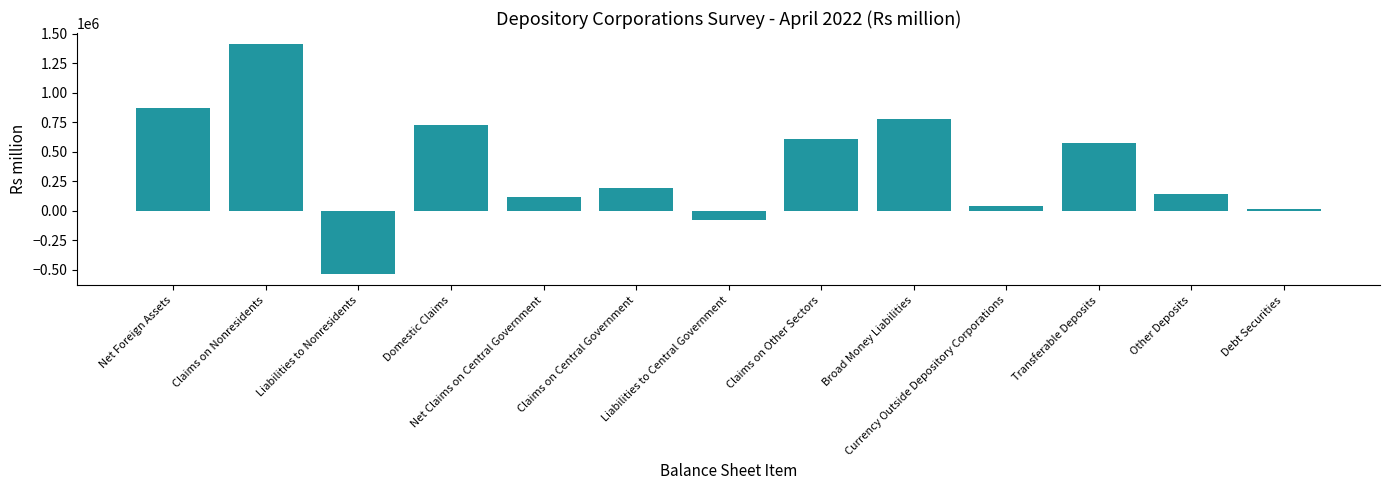

Does the chart contain stacked bars?

No